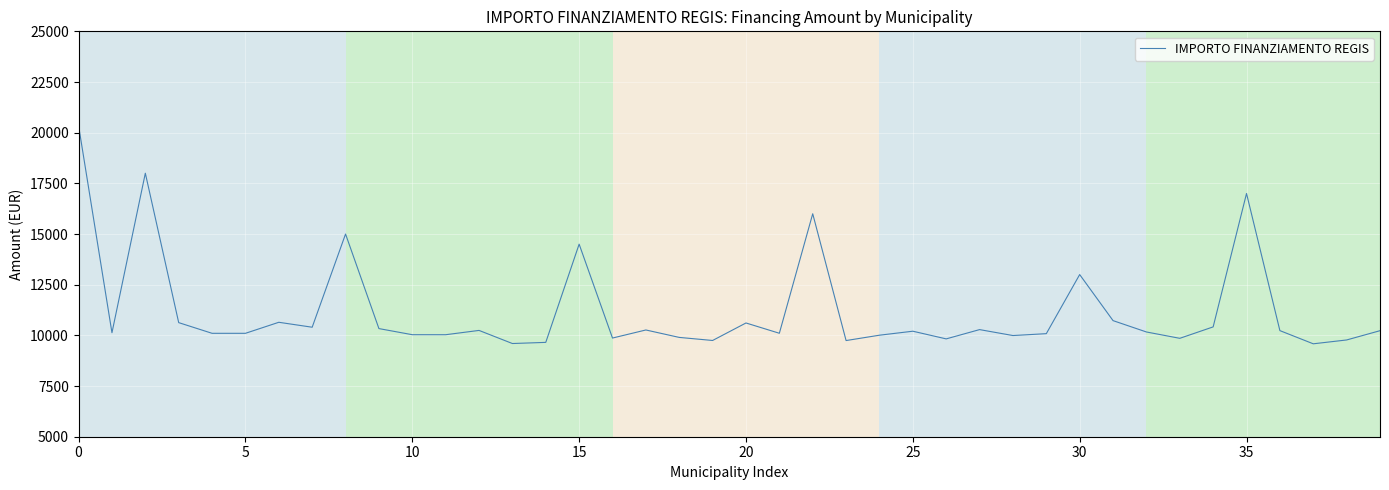

How many lines are shown in the chart?

1